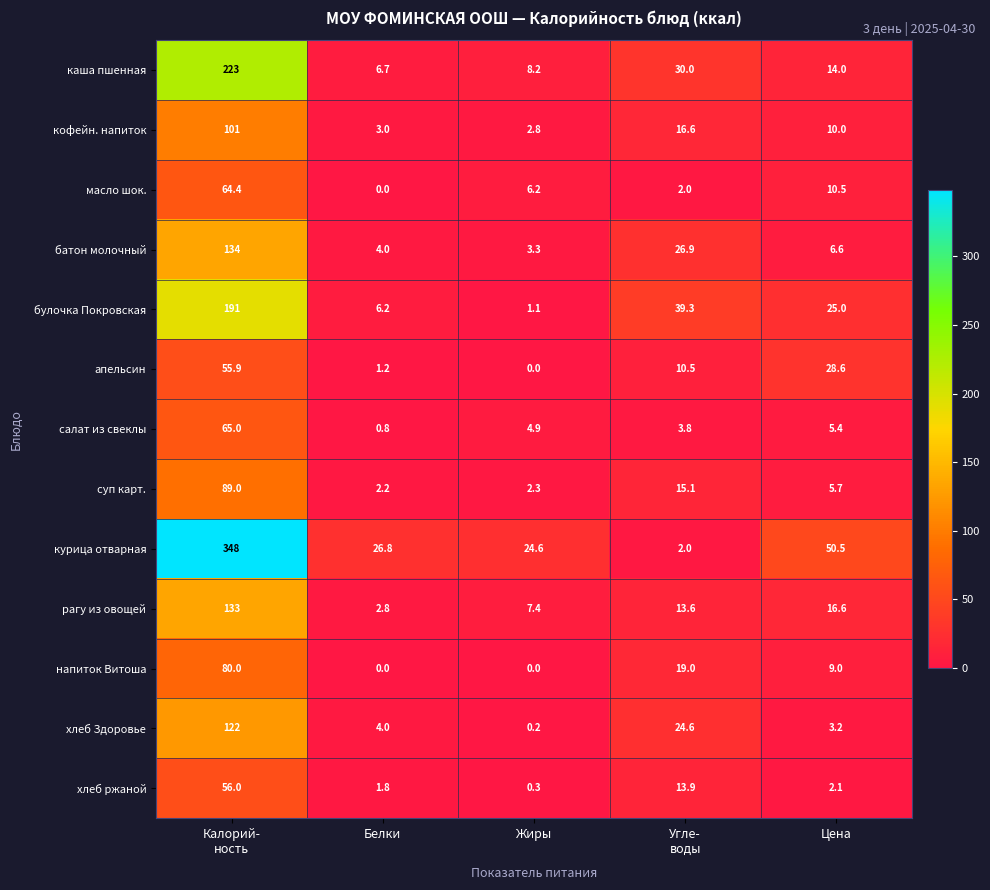

What is the highest value of the суп карт. series?

89.0